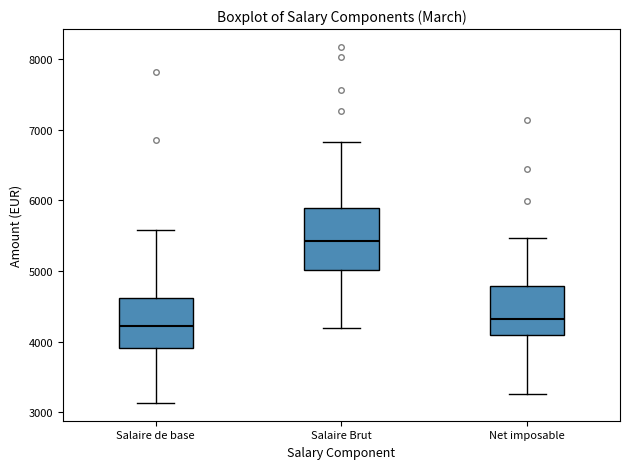

Comparing the boxes themselves (not the whiskers), which one is the tallest?

Salaire Brut